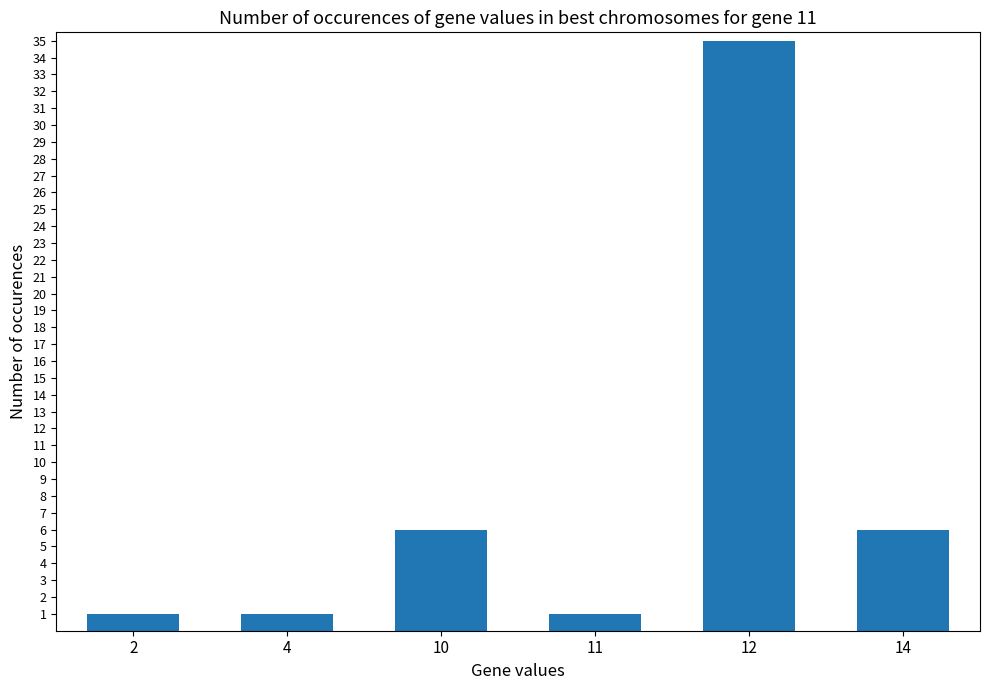

What is the value of the 4th bar from the left?

1